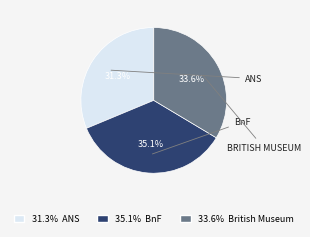

Is there a majority slice in this chart?

No